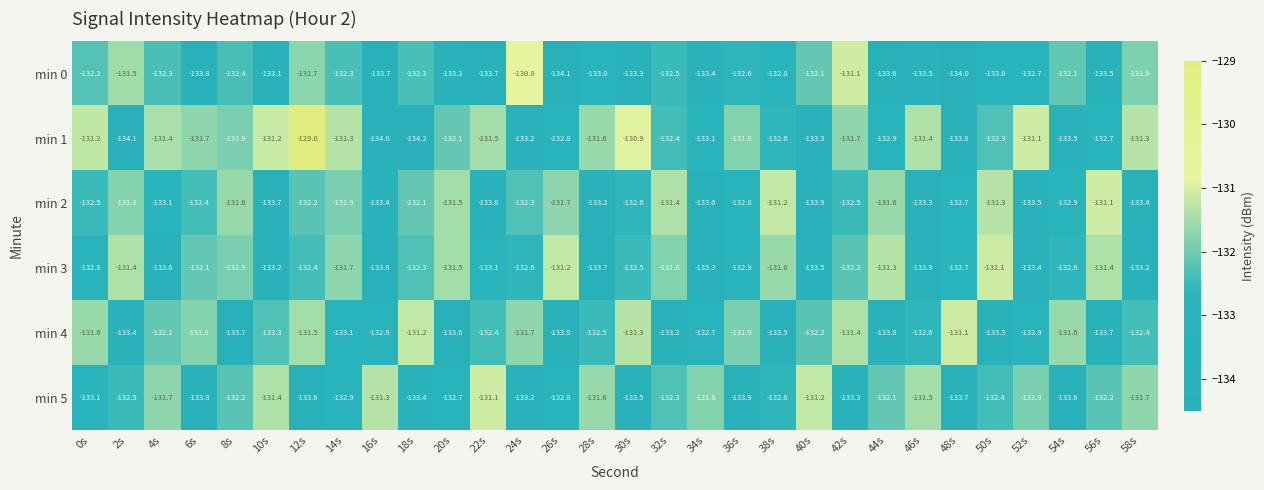

How many distinct data groups are displayed?

6